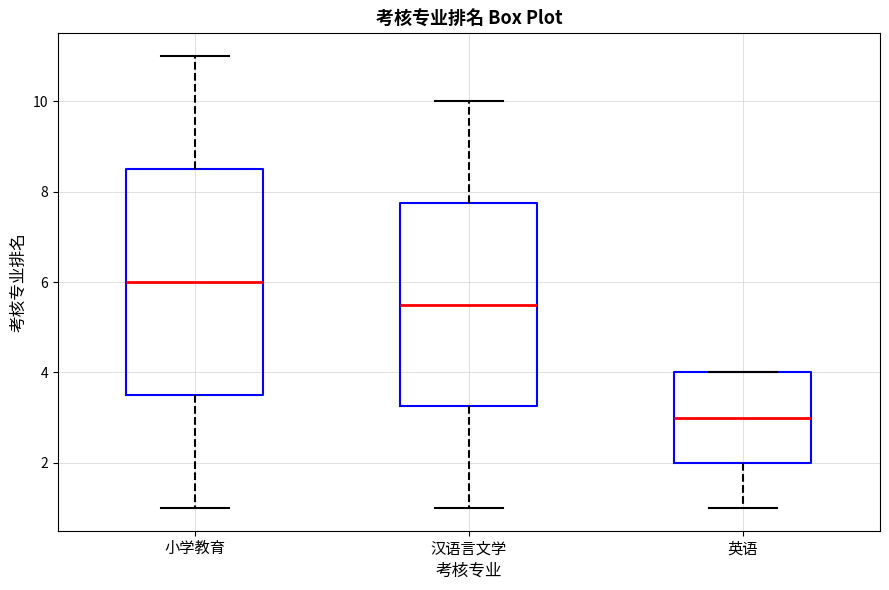

Which box's median line is the highest?

小学教育